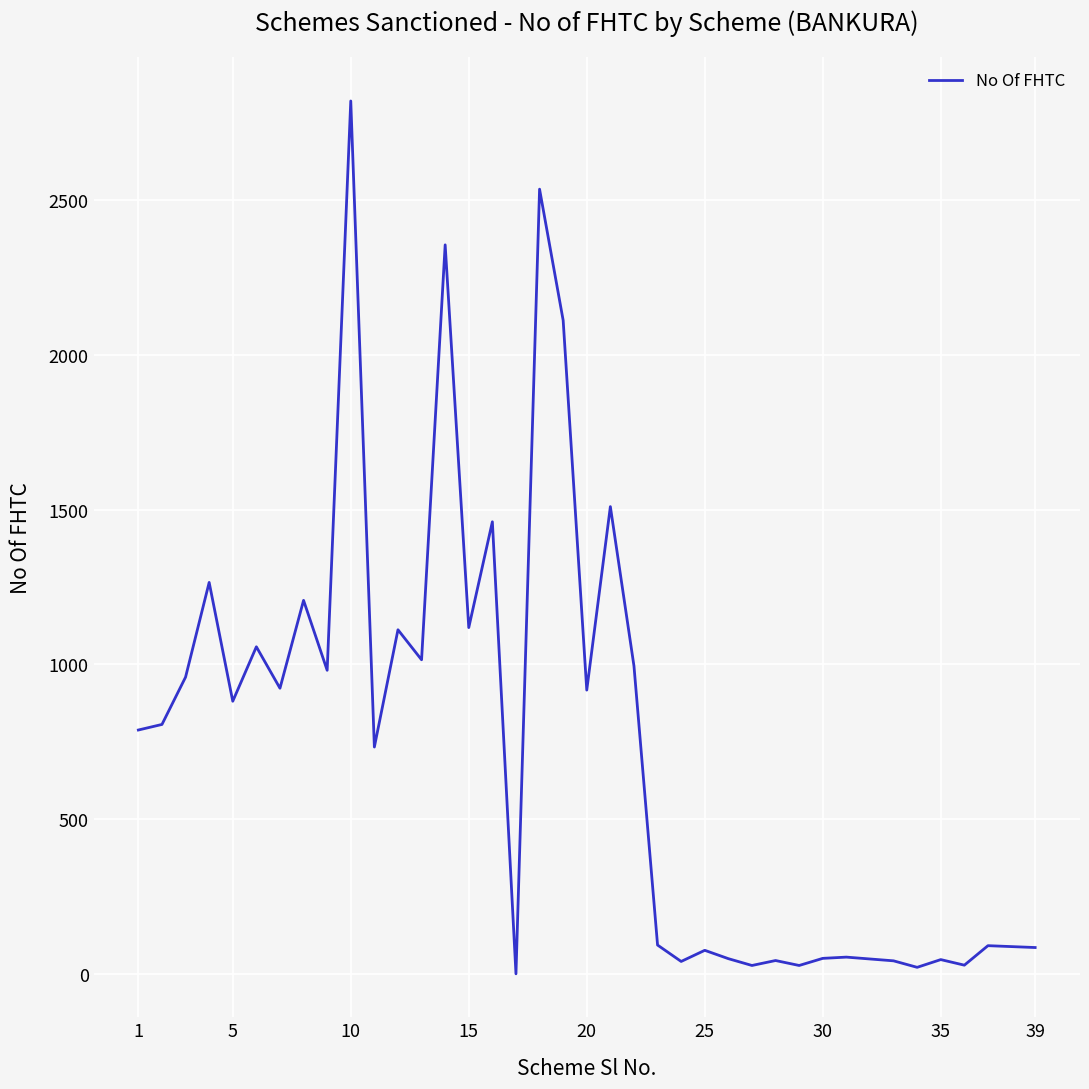

What is the greatest value displayed?

2821